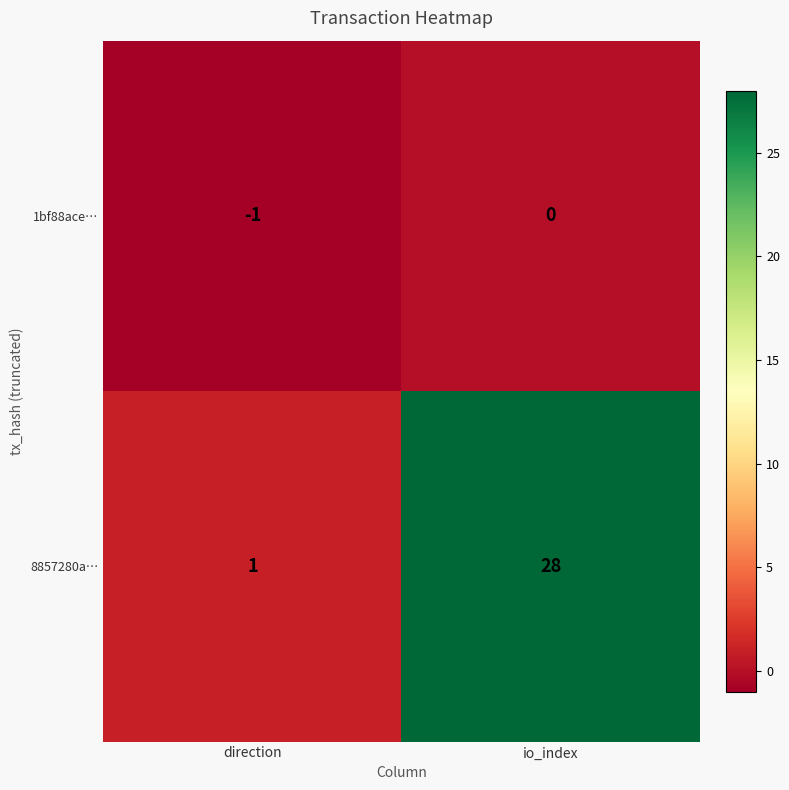

How many series are shown in this chart?

2